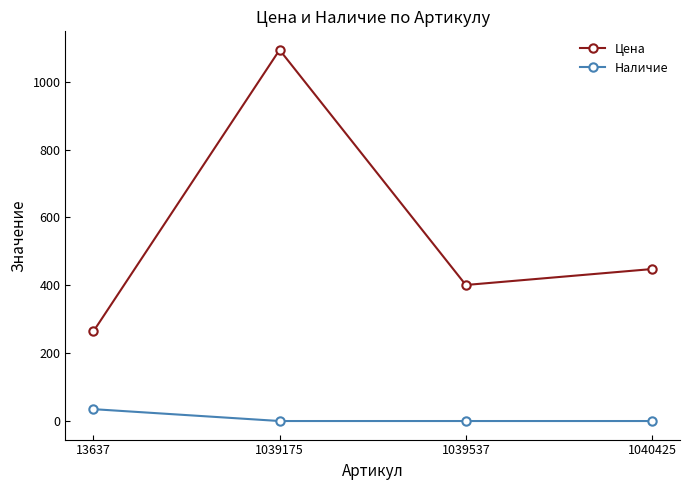

At which label does Цена first exceed 448?

1039175